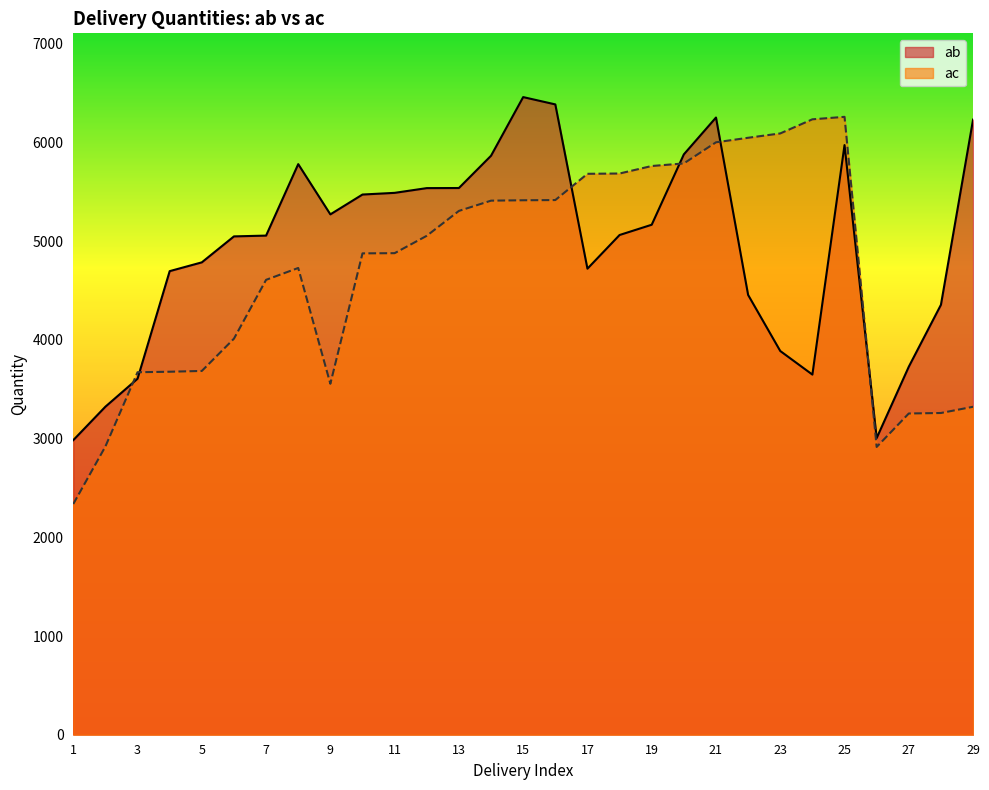

Where does the ab series first go above 5062?

8